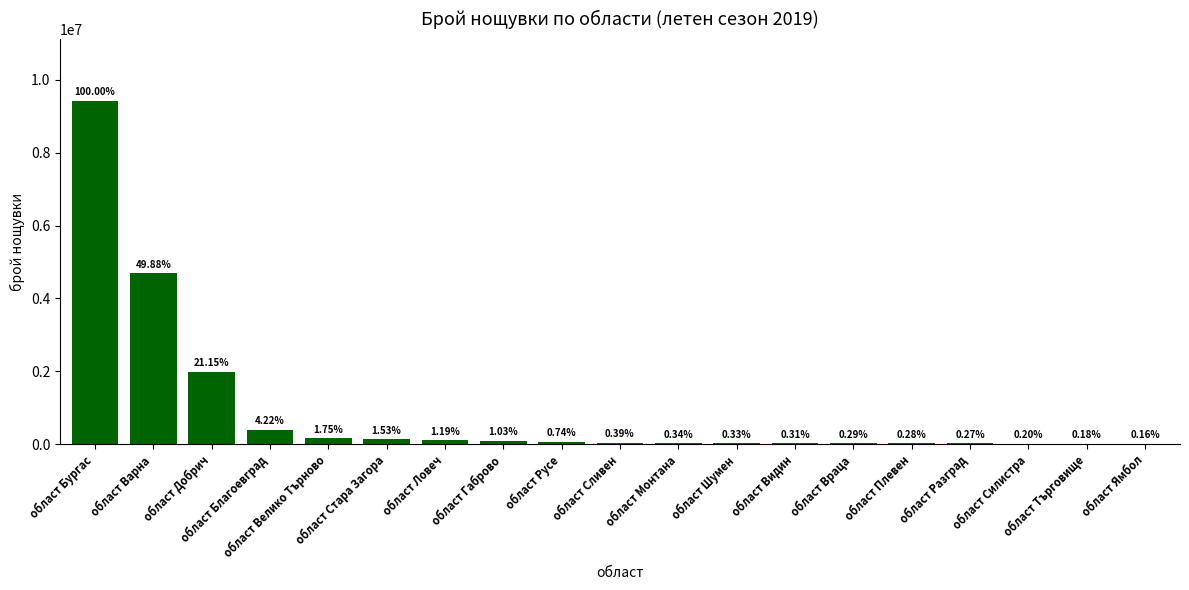

What is the label of the 6th bar from the left?

област Стара Загора